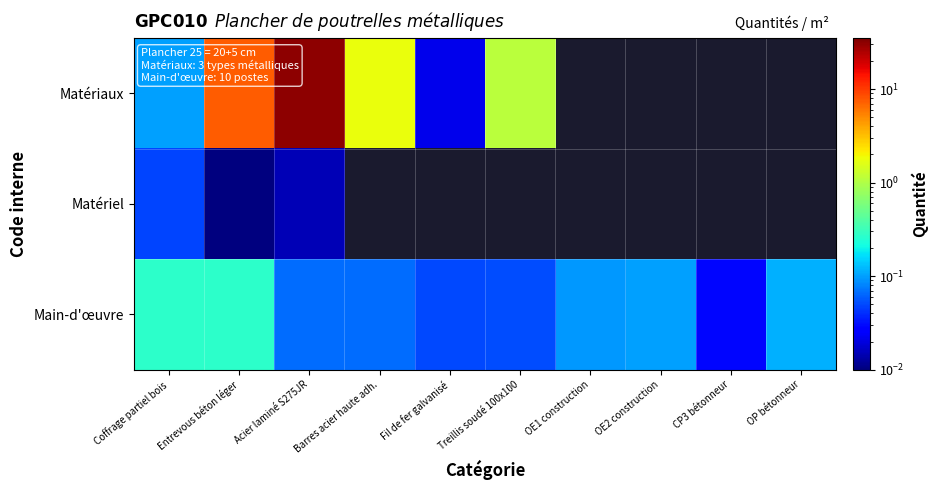

List the series in order of their peak value, highest first.

Matériaux, Main-d'œuvre, Matériel